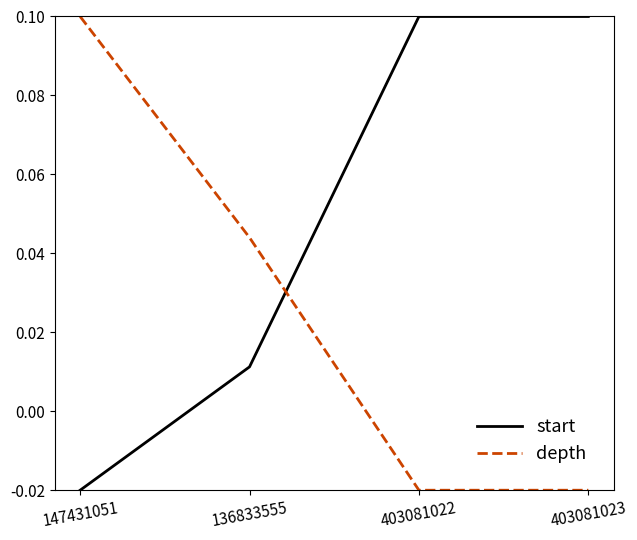

At how many categories does at least one series exceed 0?

4